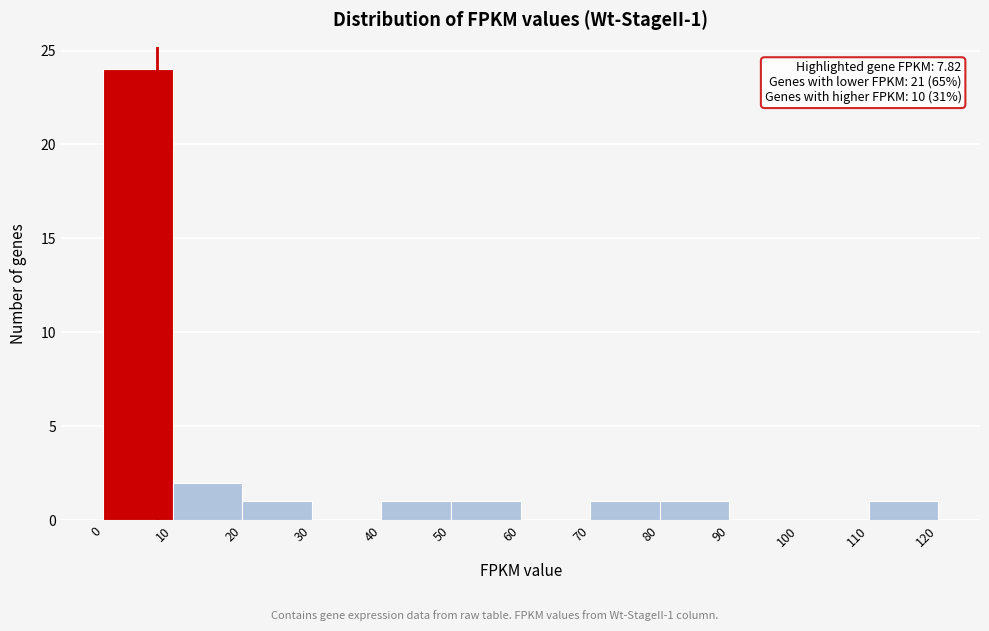

Which range on the x-axis has the tallest bar?

0 to 10